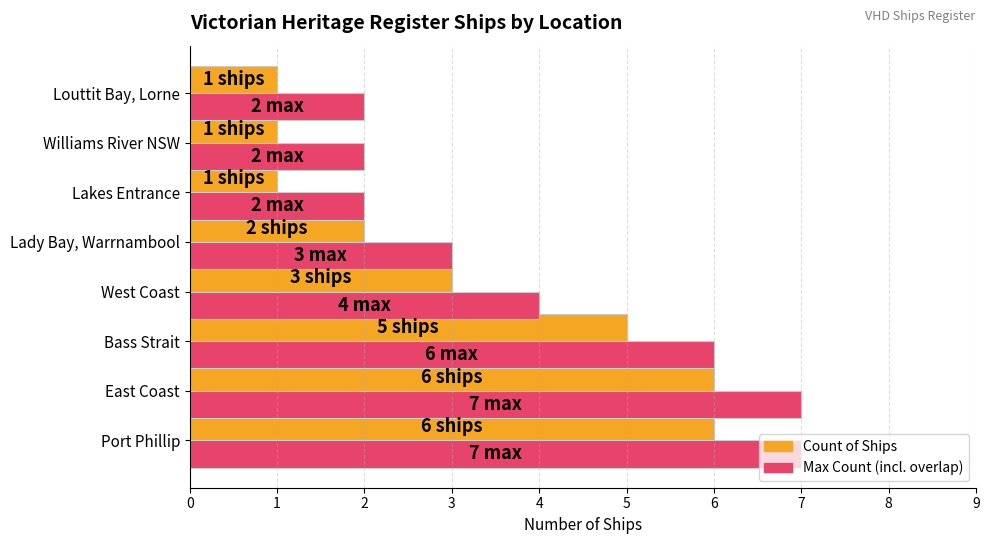

True or false: Count of Ships has a value of 4 at Lady Bay, Warrnambool.

False